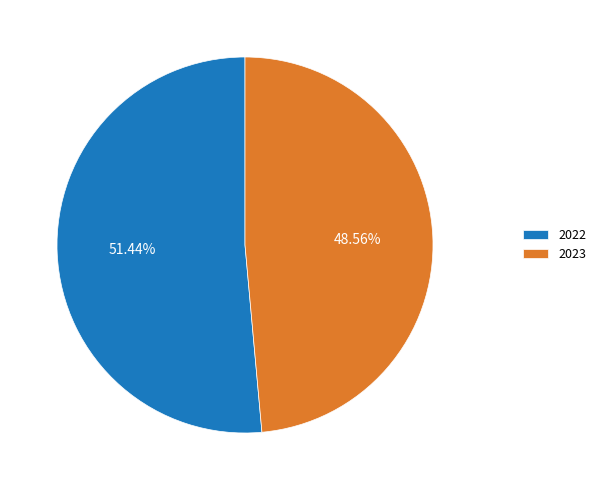

Does 2023 represent more than half of the total?

No